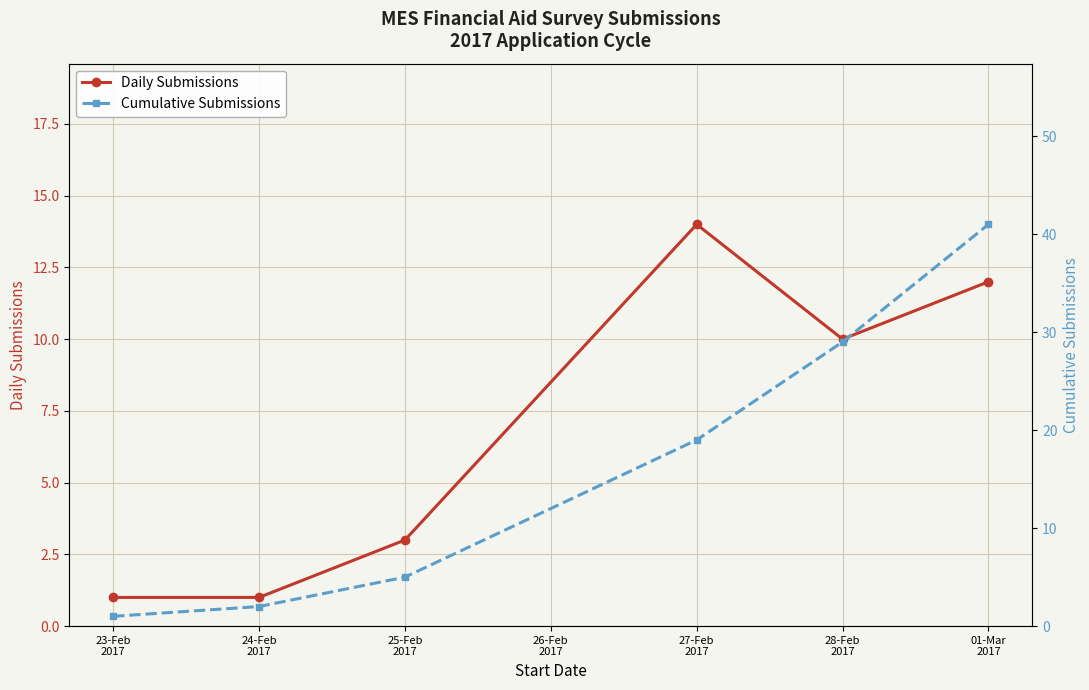

The value of Daily Submissions at 28-Feb
2017 is 16. True or false?

False